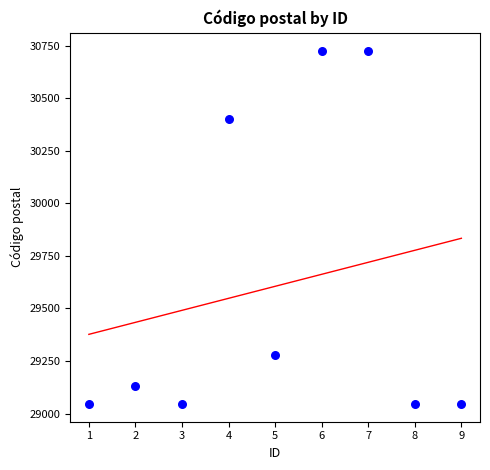

What is the range of Y values (max minus min)?

1682